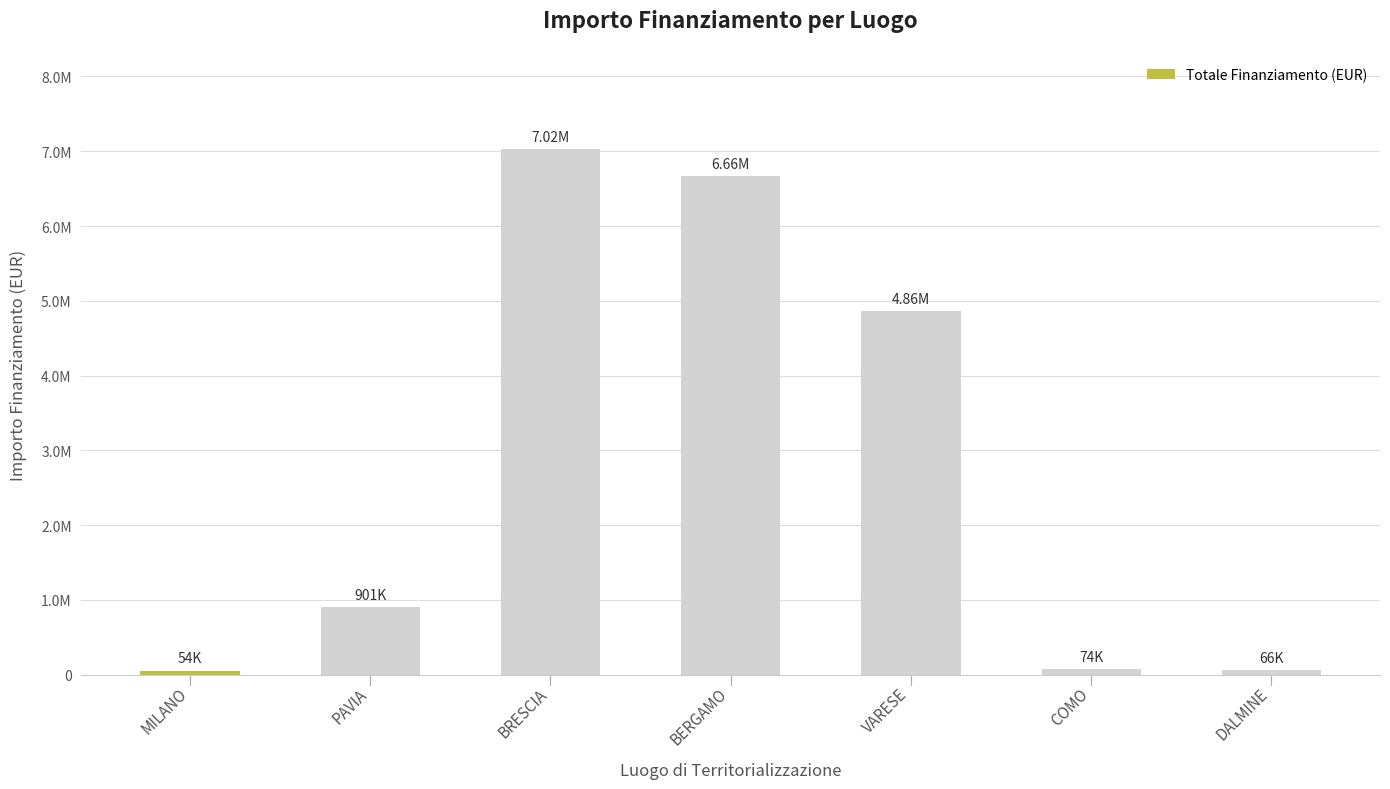

What is the smallest value displayed?

54144.9